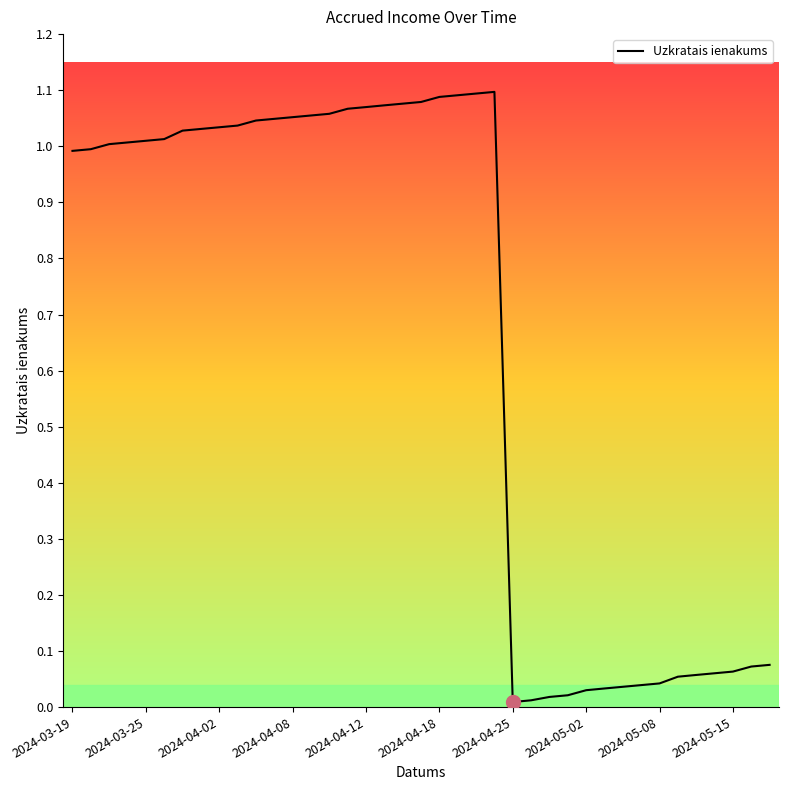

What is the difference between the maximum and second lowest values?

1.1